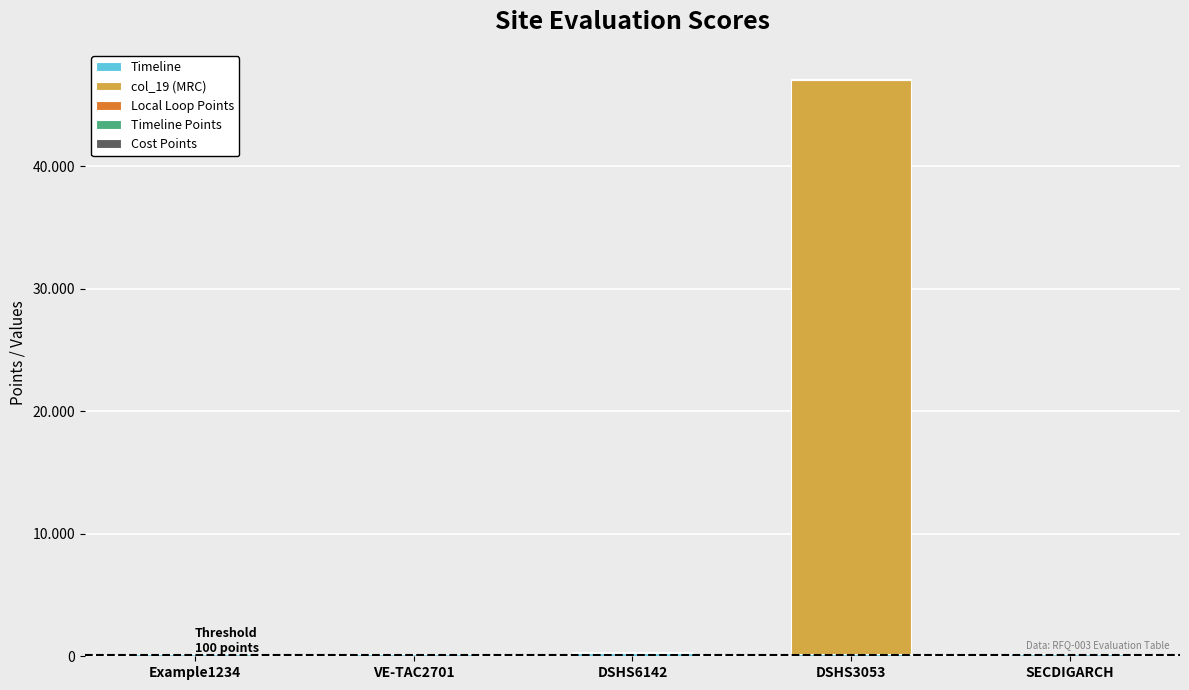

Are the bars grouped side by side (vs. stacked)?

No